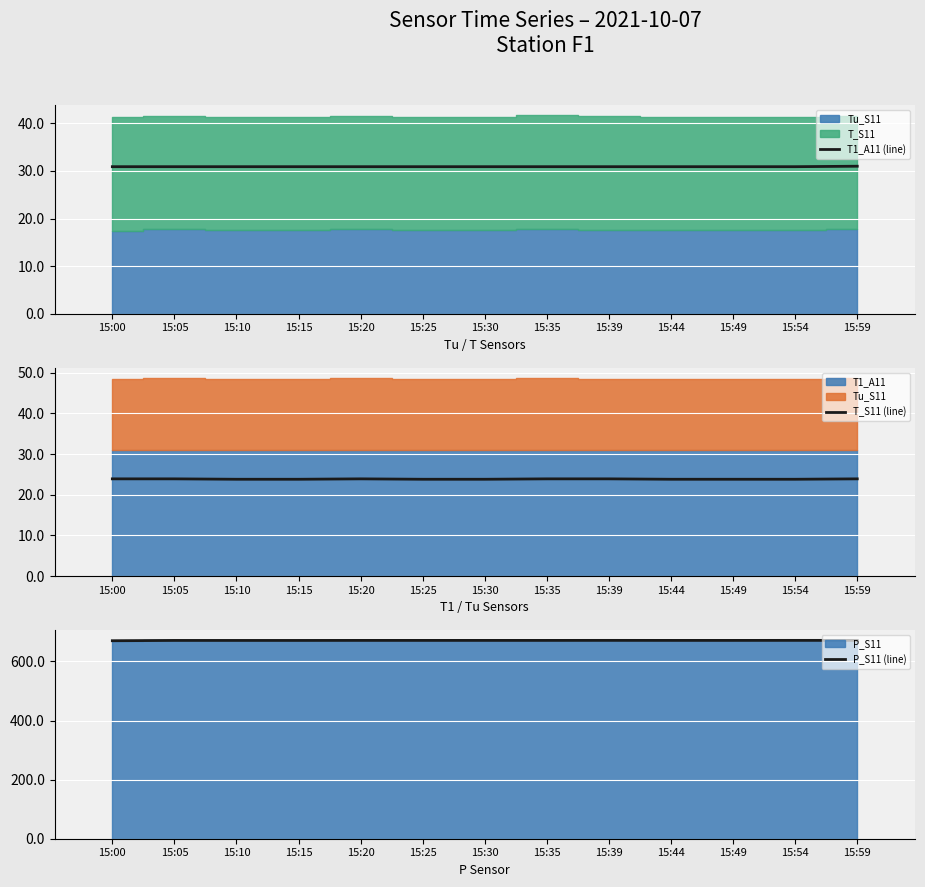

At which label does T1_A11 (line) reach its peak?

15:59